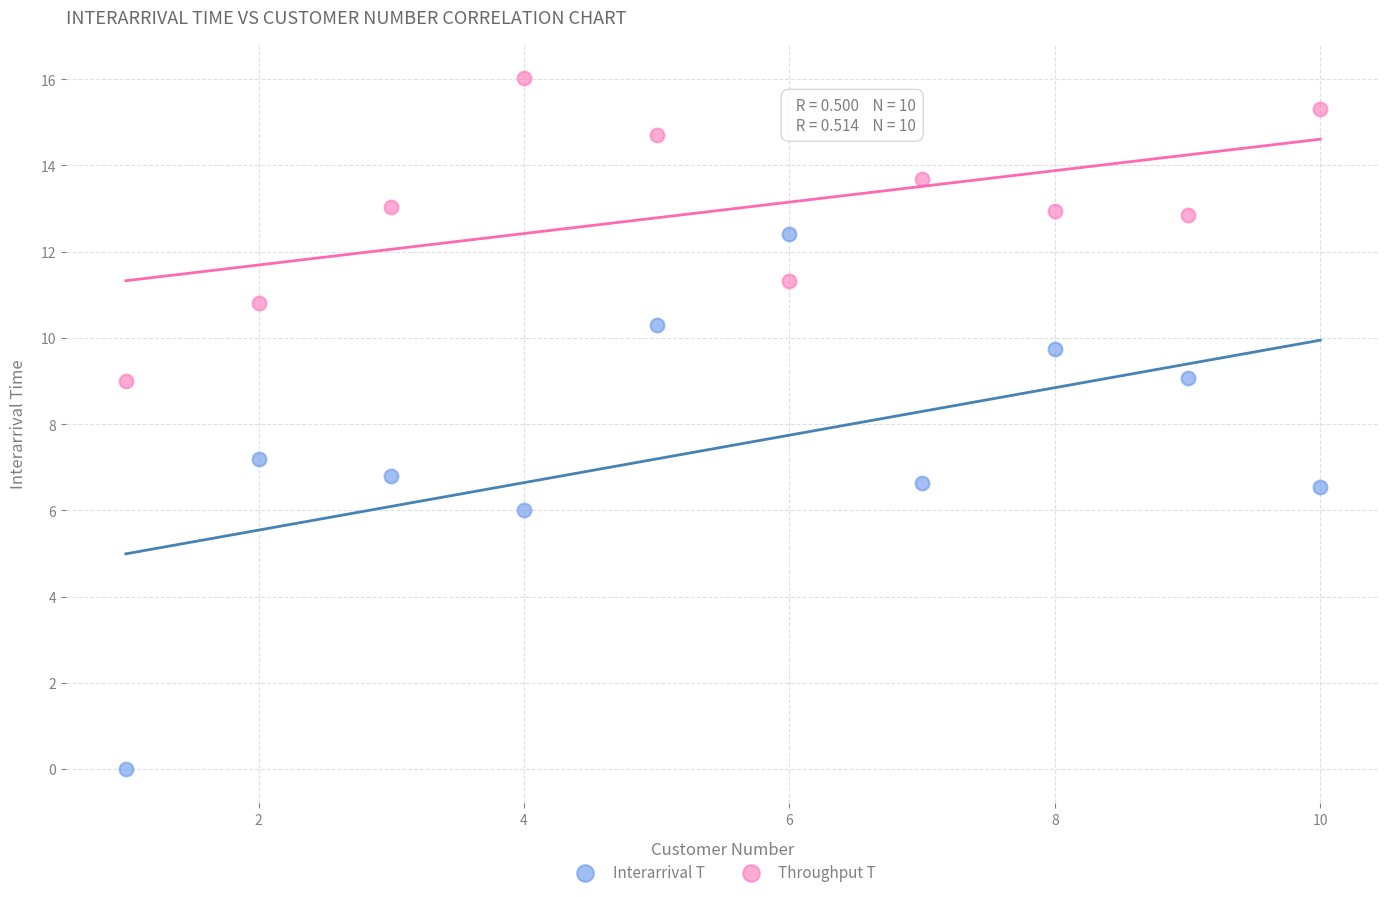

Which series reaches the maximum Y coordinate?

Throughput T